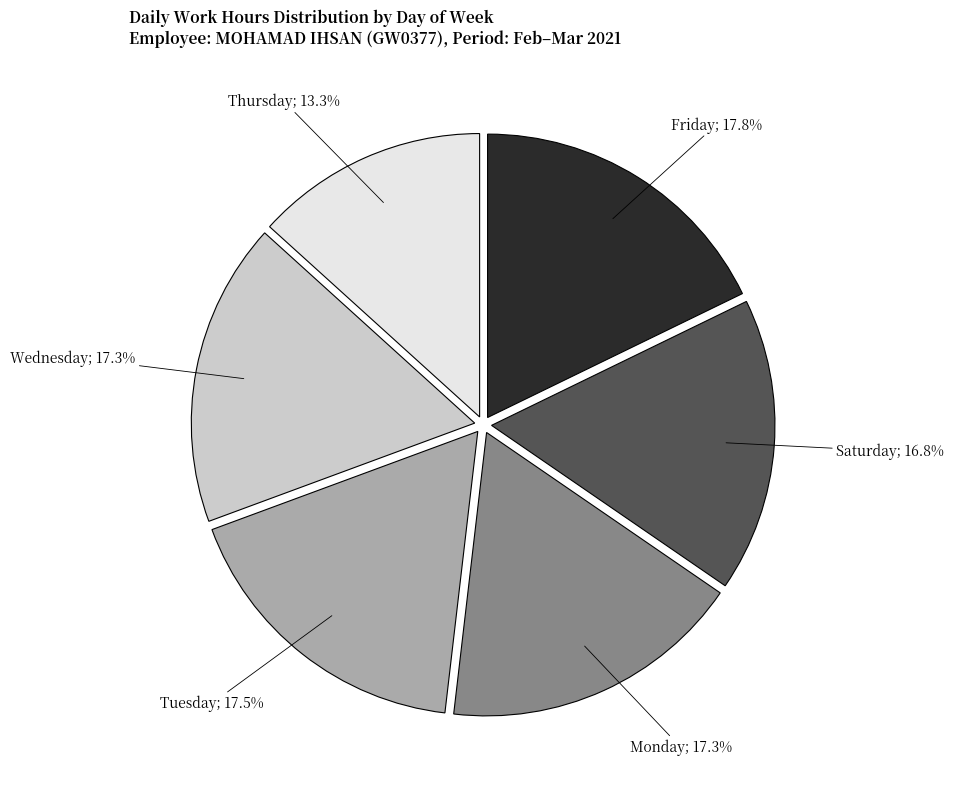

To the nearest percent, what is the average slice percentage?

17%